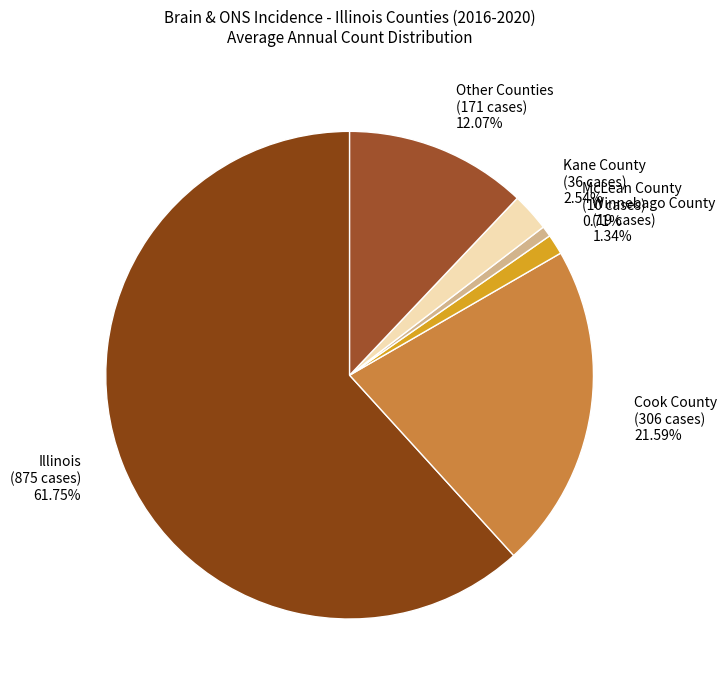

Is there a majority slice in this chart?

Yes